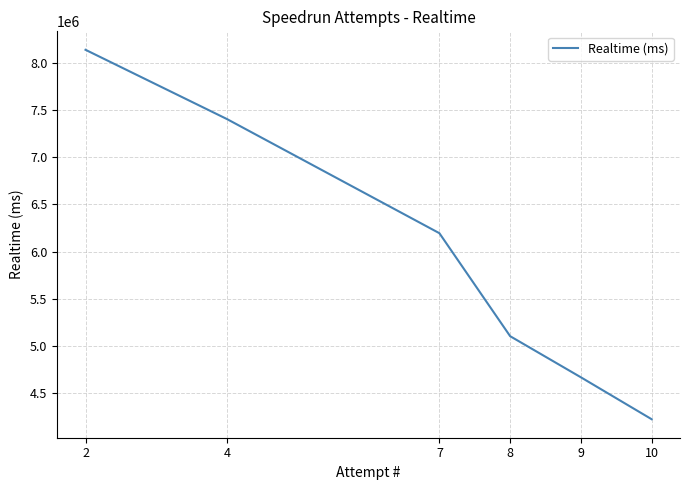

What is the difference between the values at 9 and 7?

1527570